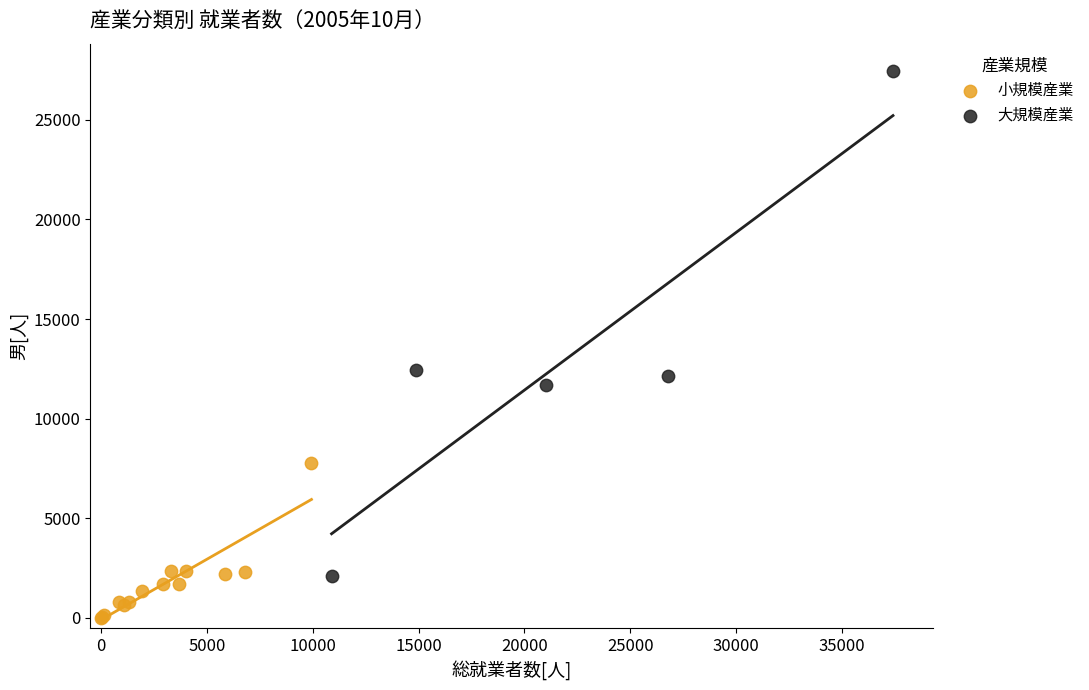

Which series has the largest Y range (max minus min)?

大規模産業